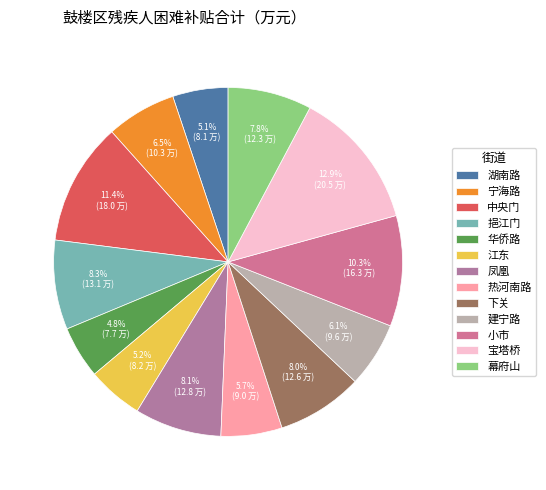

How many segments does this pie chart have?

13